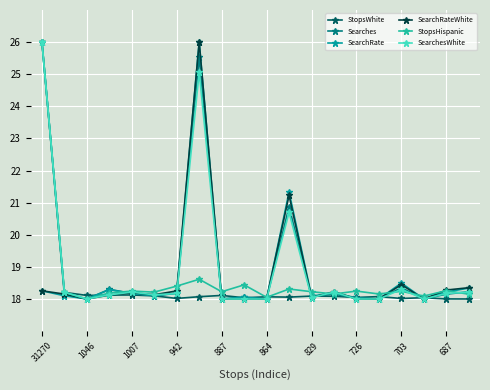

What is the highest value of the SearchRateWhite series?

26.0